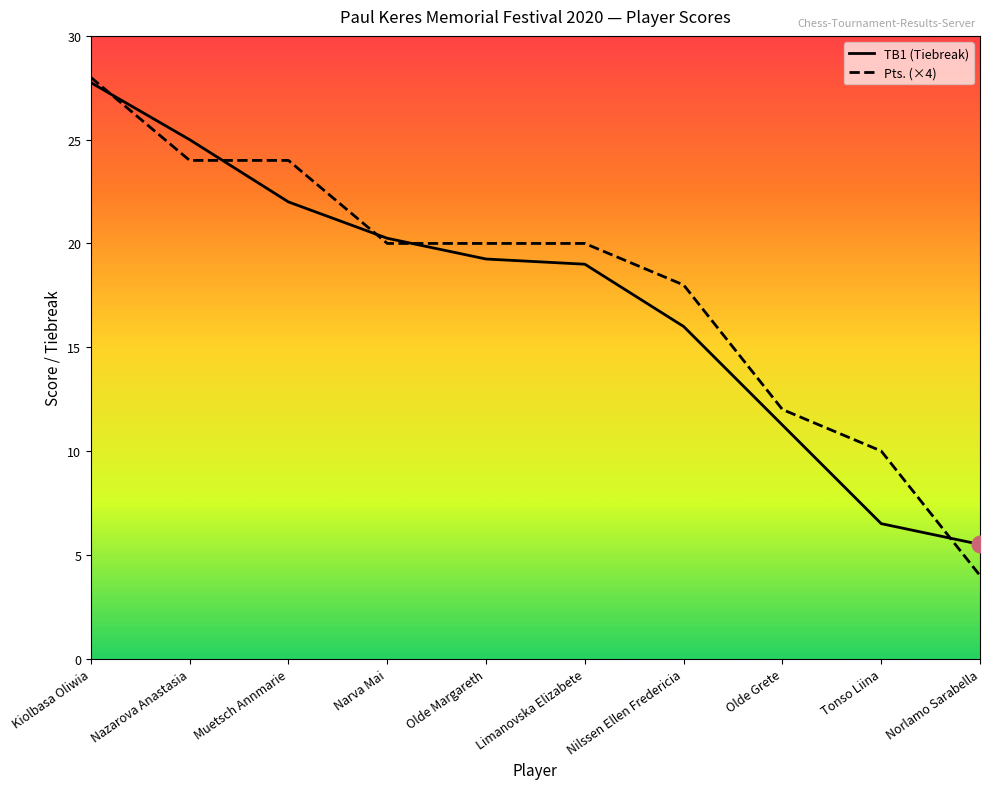

At Muetsch Annmarie, list the series in order from smallest to largest.

TB1 (Tiebreak), Pts. (×4)